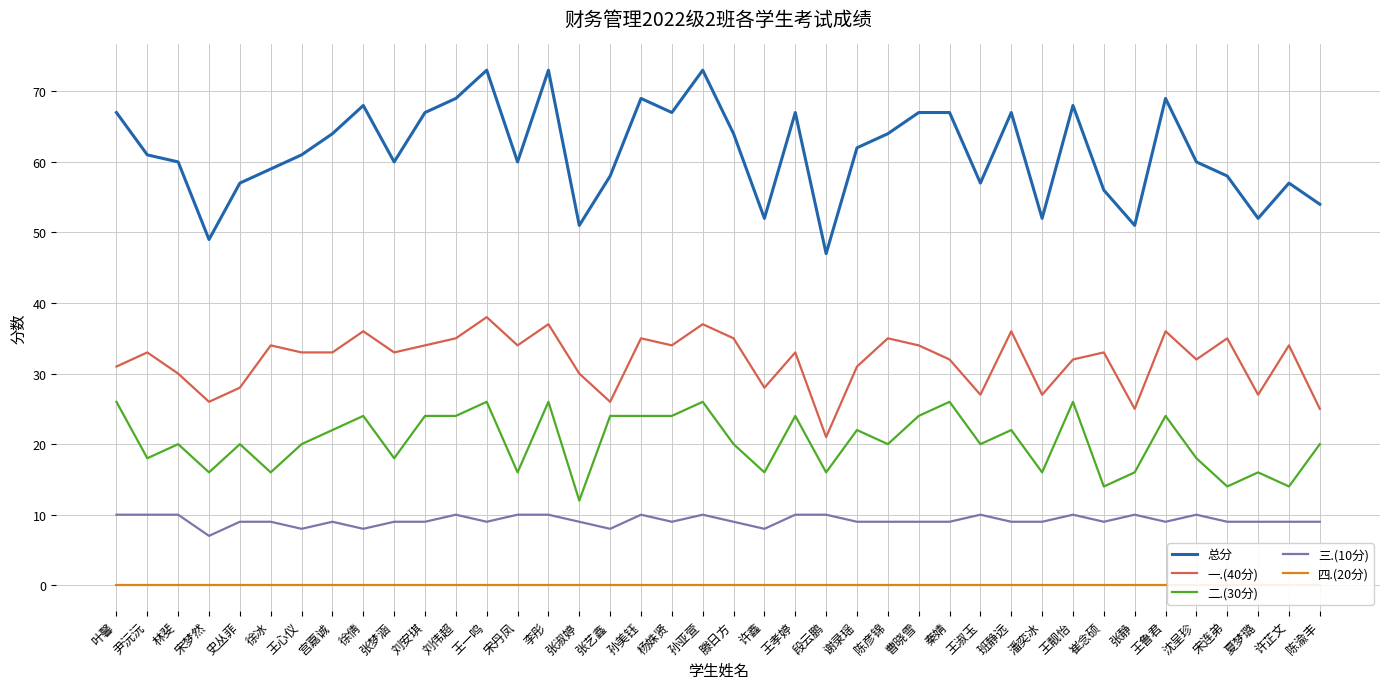

What is the lowest value of the 总分 series?

47